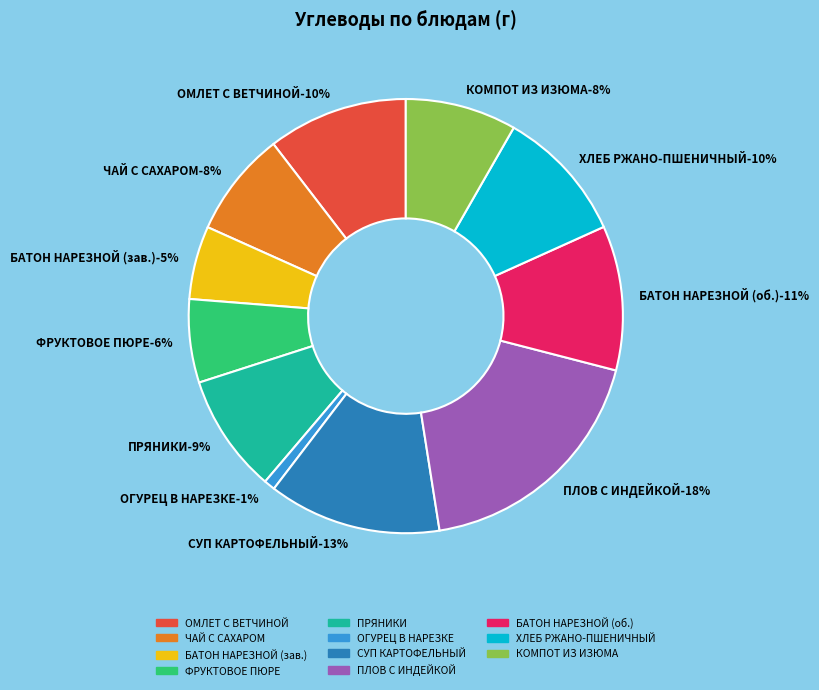

How many segments does this pie chart have?

11